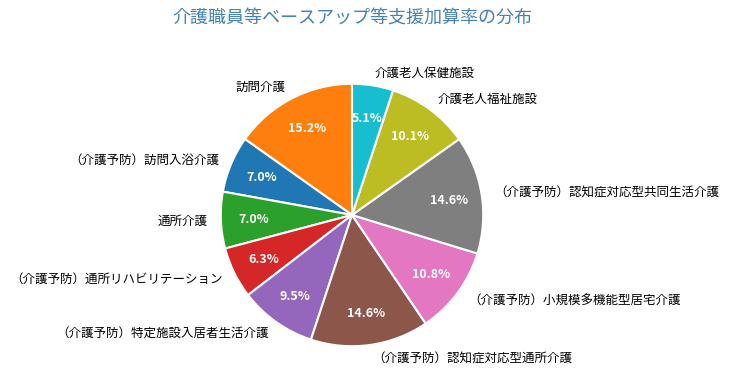

Do （介護予防）通所リハビリテーション and 通所介護 together represent more than half of the pie?

No